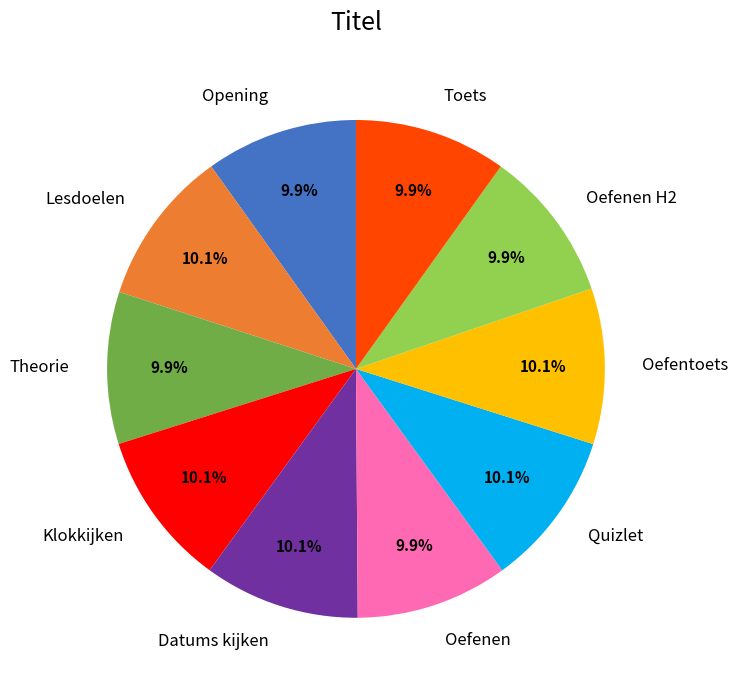

What is the ratio of the value at Oefenen H2 to the value at Opening?

1.0